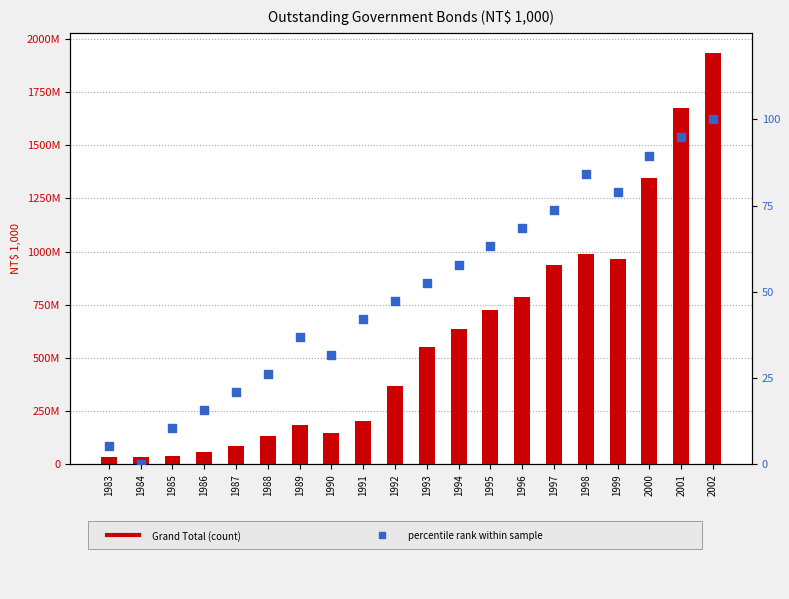

What is the total value across all series at 1999?

964900078.9